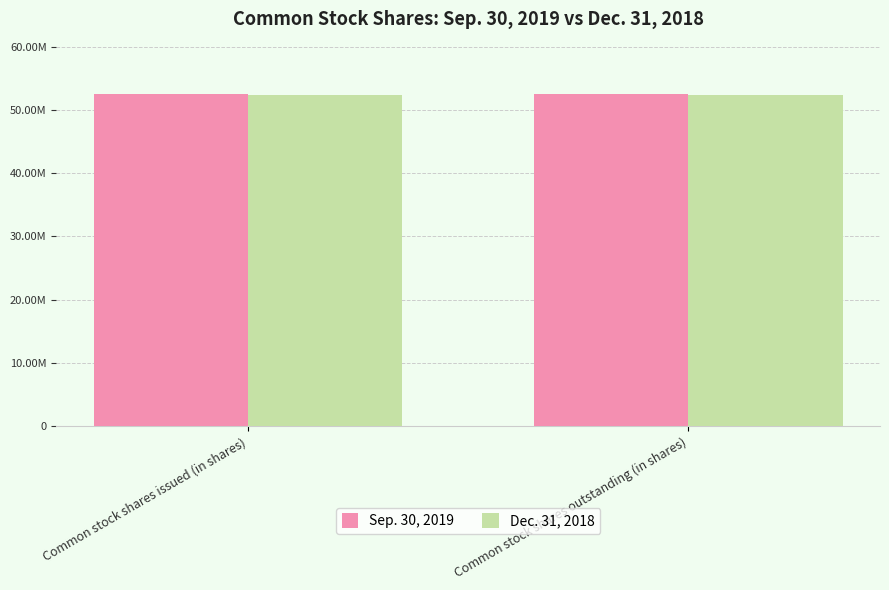

What is the approximate value of Sep. 30, 2019 at Common stock shares outstanding (in shares)?

52462936